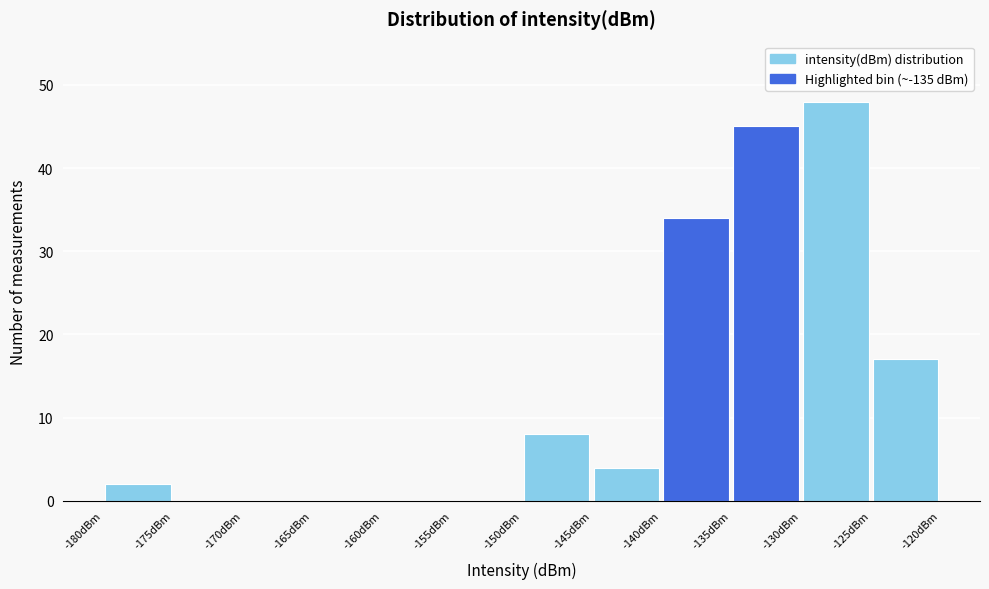

Over which range of the x-axis is the bar tallest?

-130 to -125